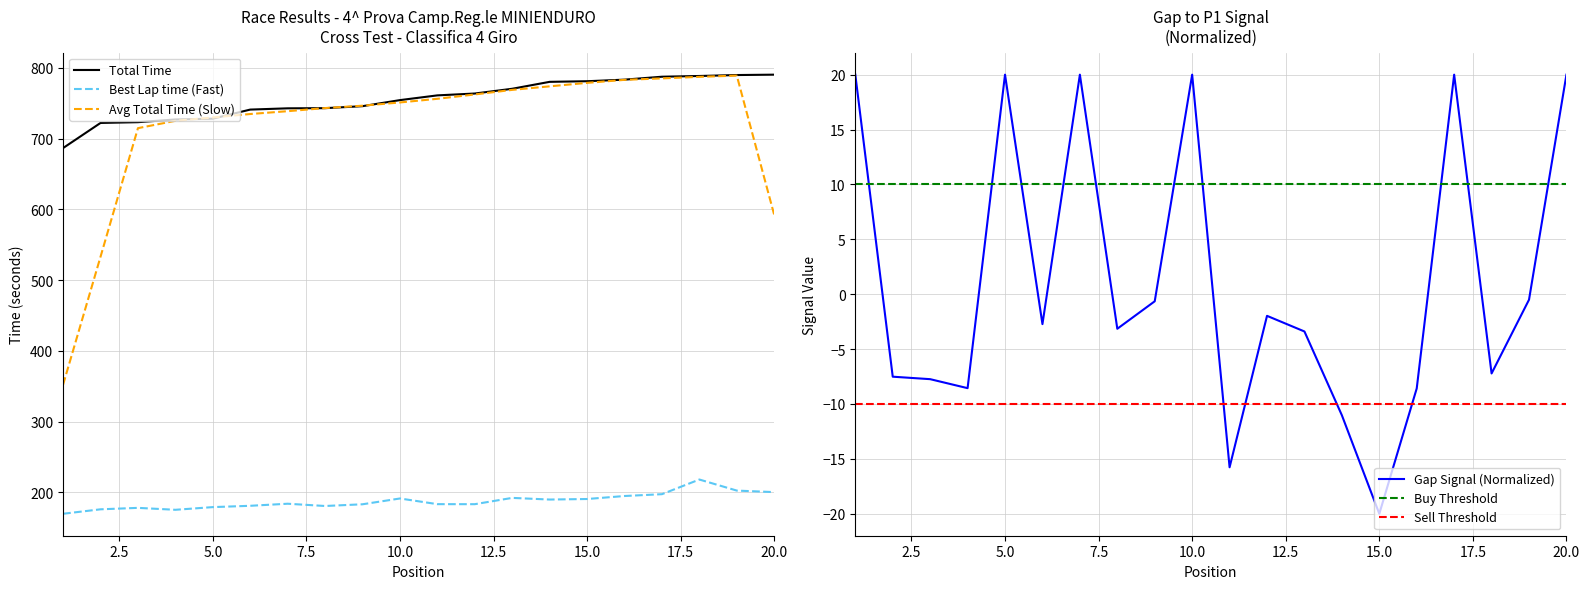

Where does the Total Time series first go above 761?

11